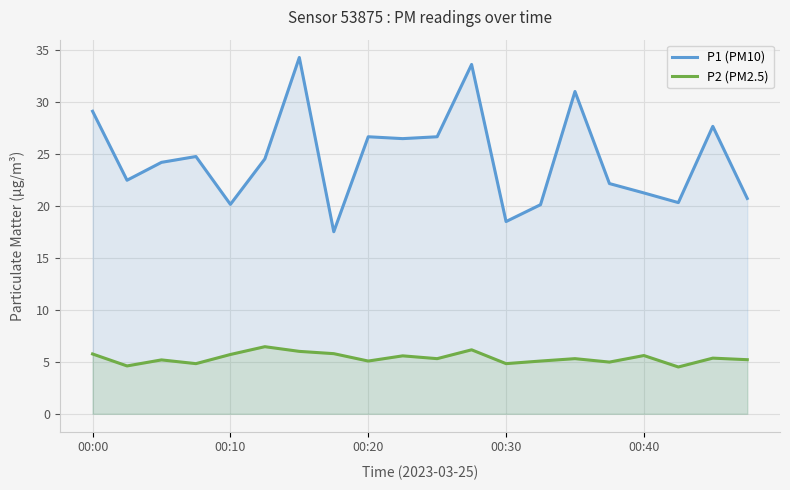

How many values in the P1 (PM10) series are below 24?

9